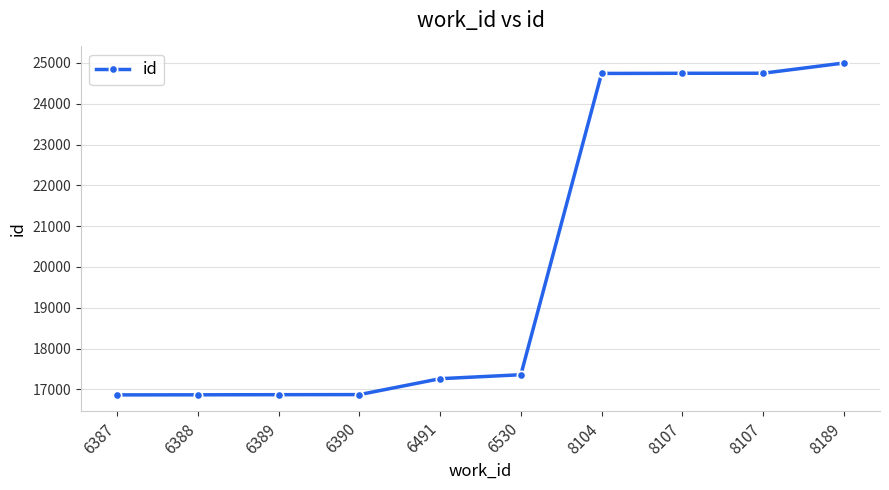

Is this an area chart (filled region under the line)?

No